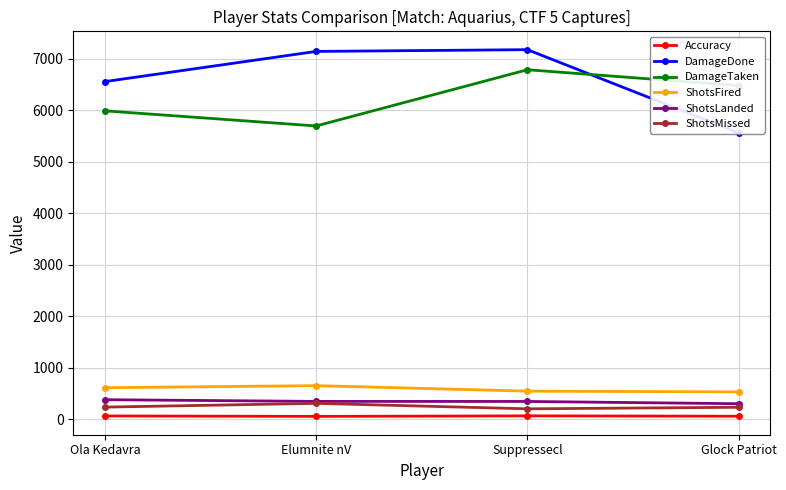

In Accuracy, how many points are higher than both neighbors (excluding endpoints)?

1